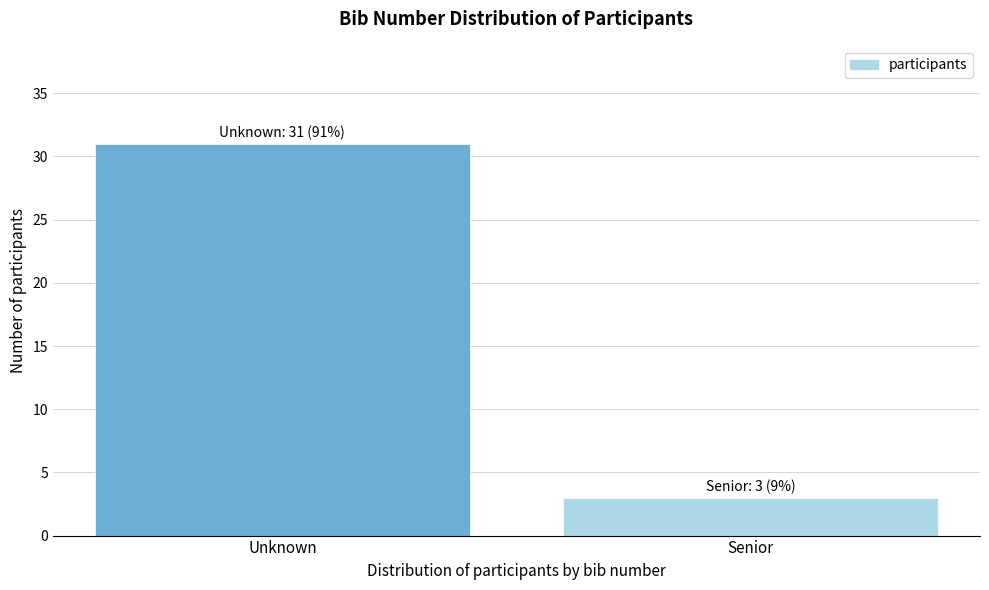

Reading left to right, transcribe all the data shown in this chart.

31	3